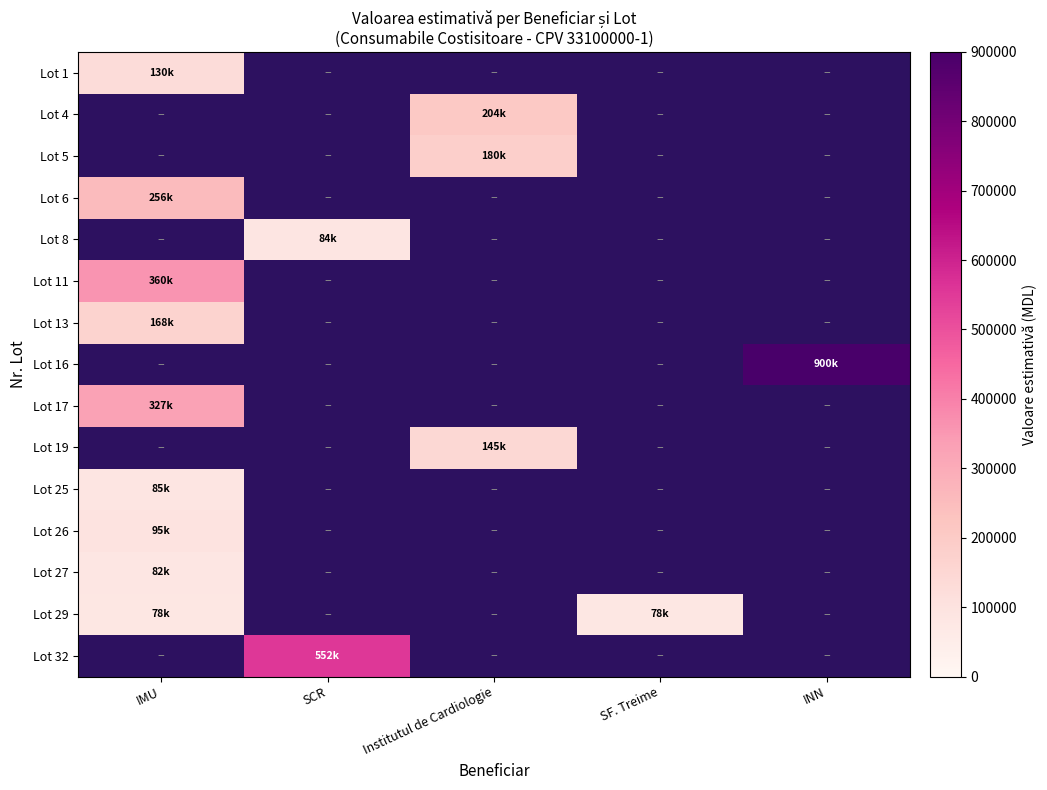

True or false: Lot 5 has a value of 180000.0 at Institutul de Cardiologie.

True